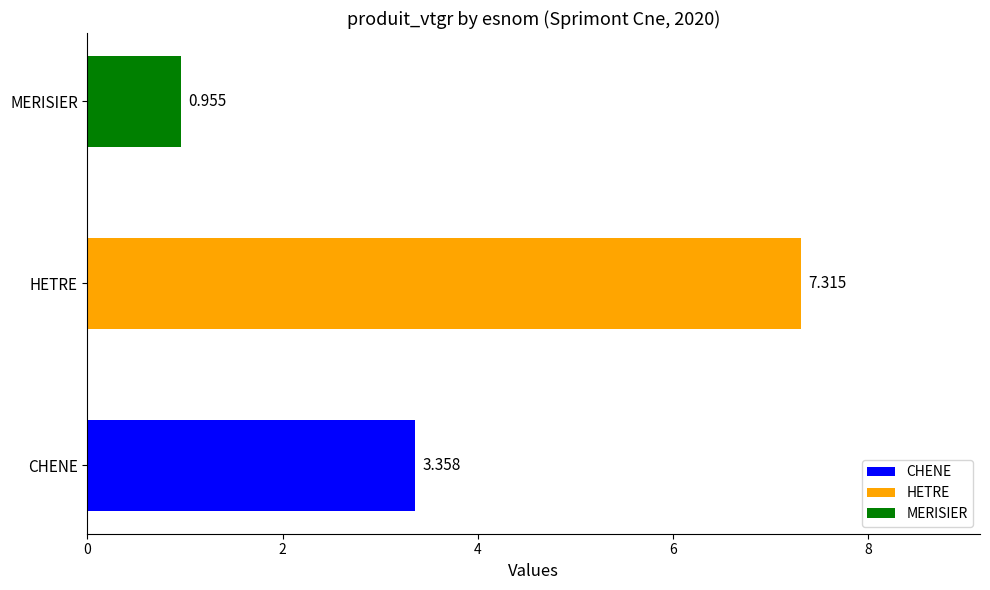

List the labels in order of value, largest first.

HETRE, CHENE, MERISIER